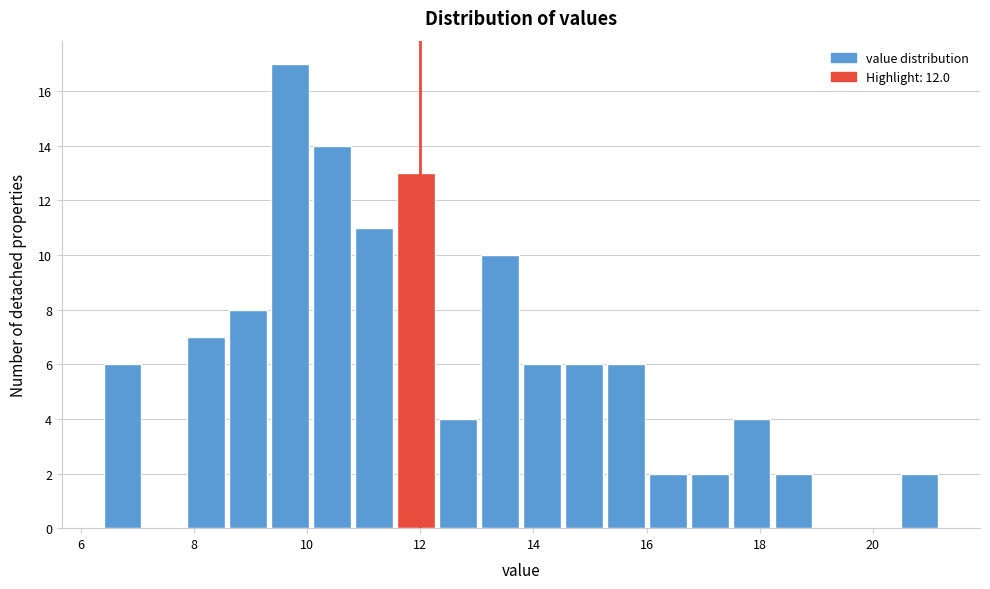

Around what value on the x-axis is the tallest bar? Give the approximate position of its centre, as read against the axis.

9.6